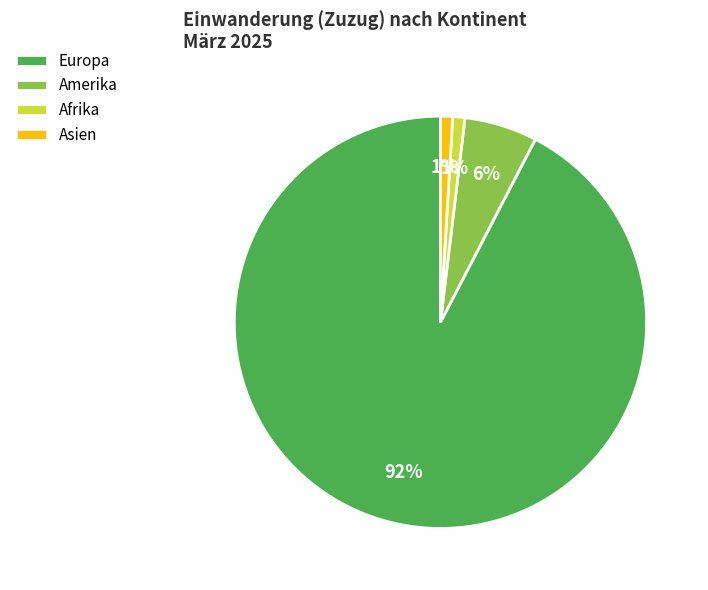

Combined, do Asien and Amerika account for over 50%?

No